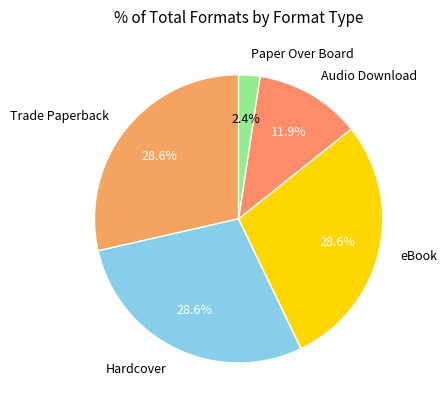

To the nearest percent, what is the difference between the largest and smallest slice percentages?

26%